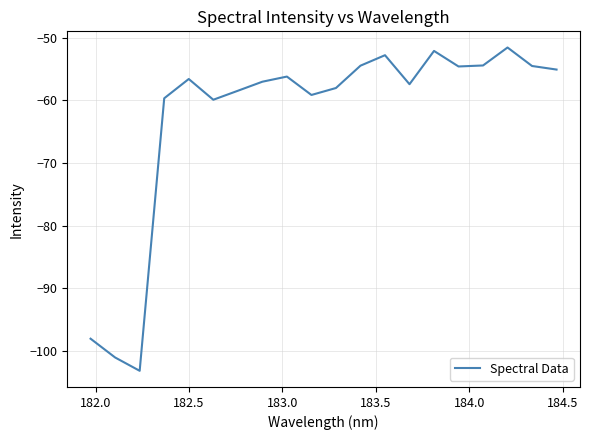

What is the greatest value displayed?

-51.6